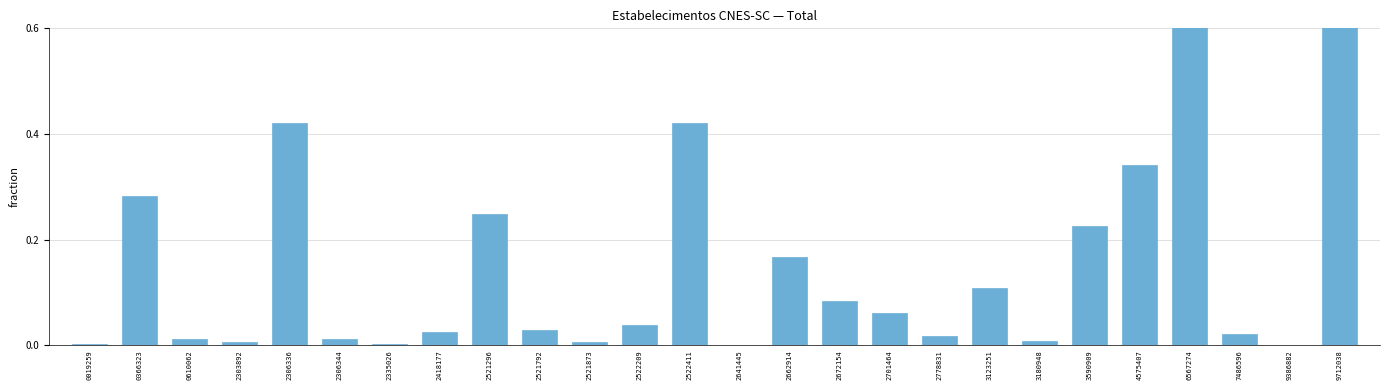

What is the greatest value displayed?

1.0